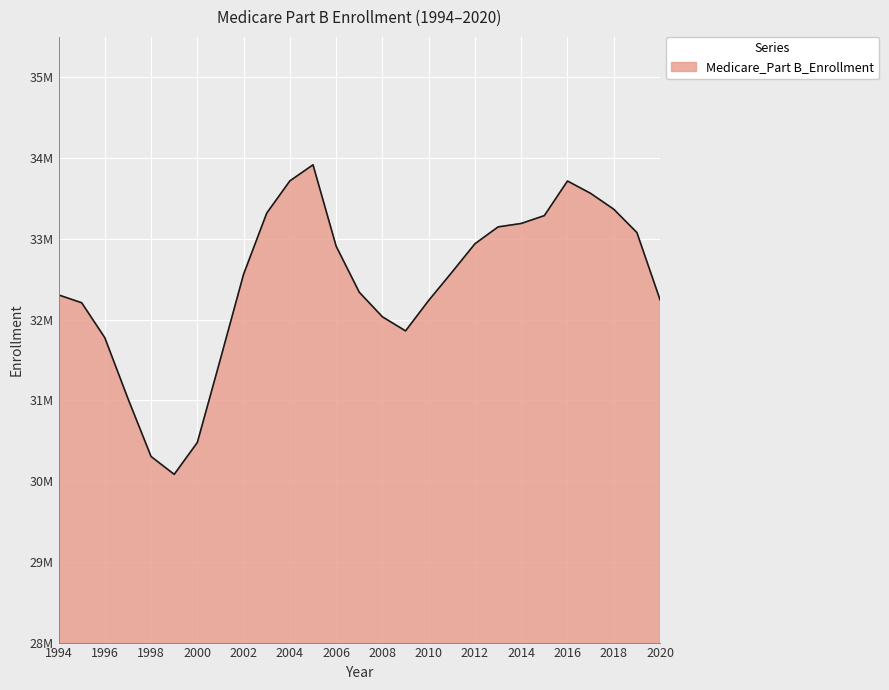

Does the chart have visible grid lines?

Yes